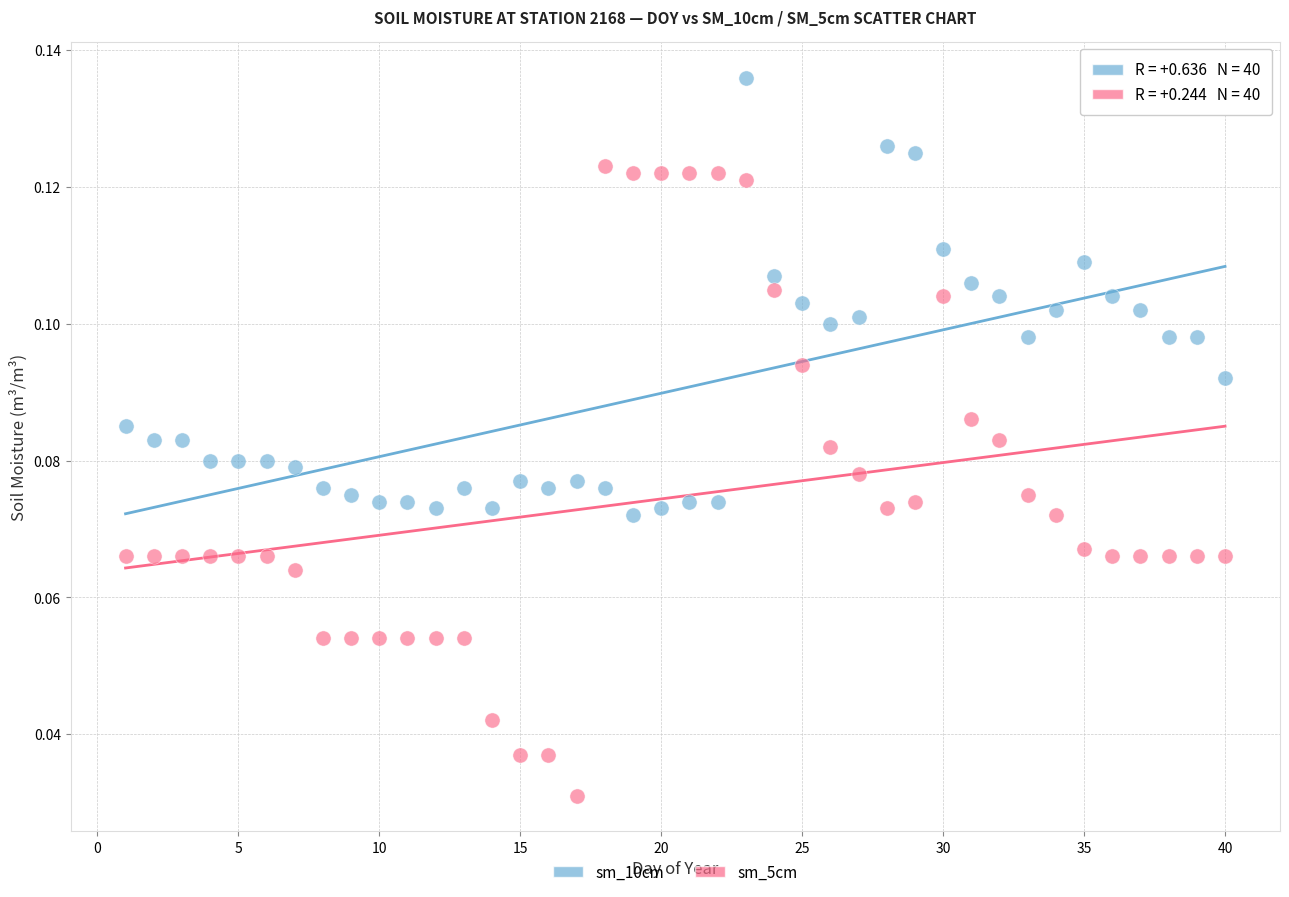

Which series has the widest spread of Y values?

sm_5cm